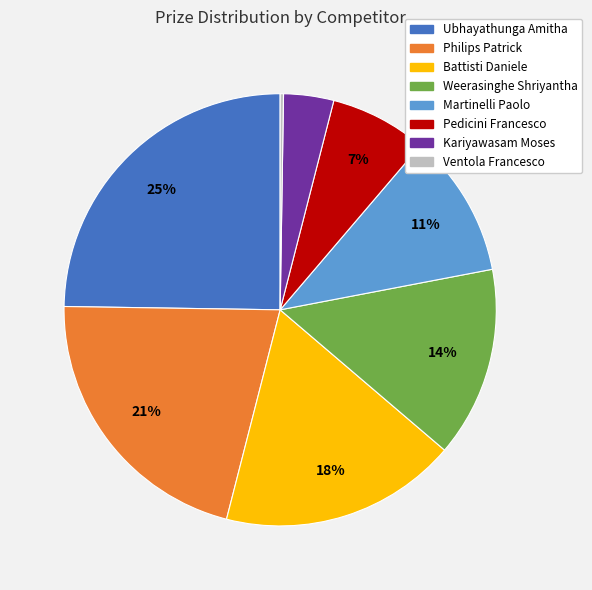

To the nearest percent, what is the difference between the largest and smallest slice percentages?

25%